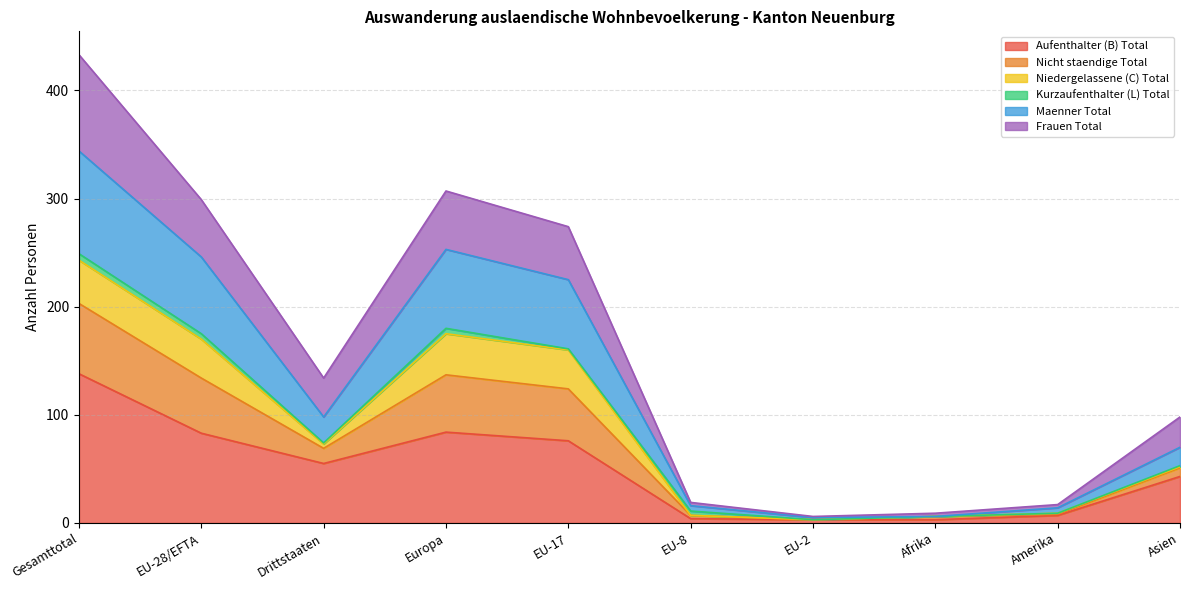

What is the label of the 6th point from the right?

EU-17